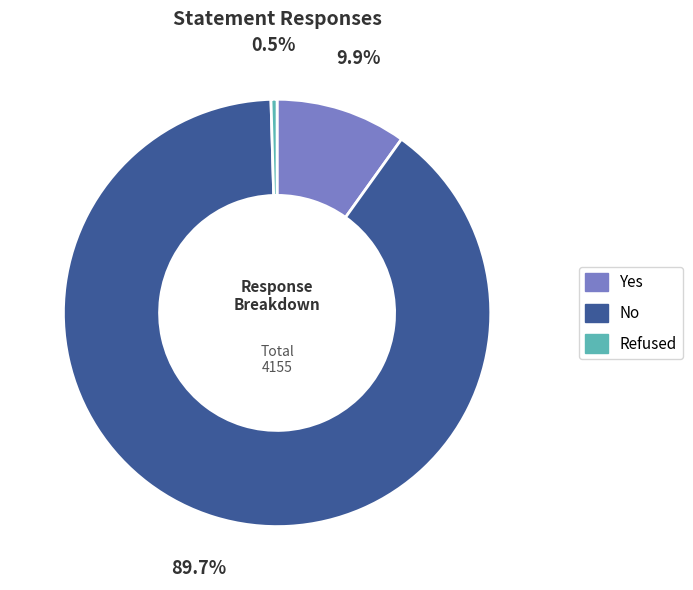

How many slices are in this pie chart?

3